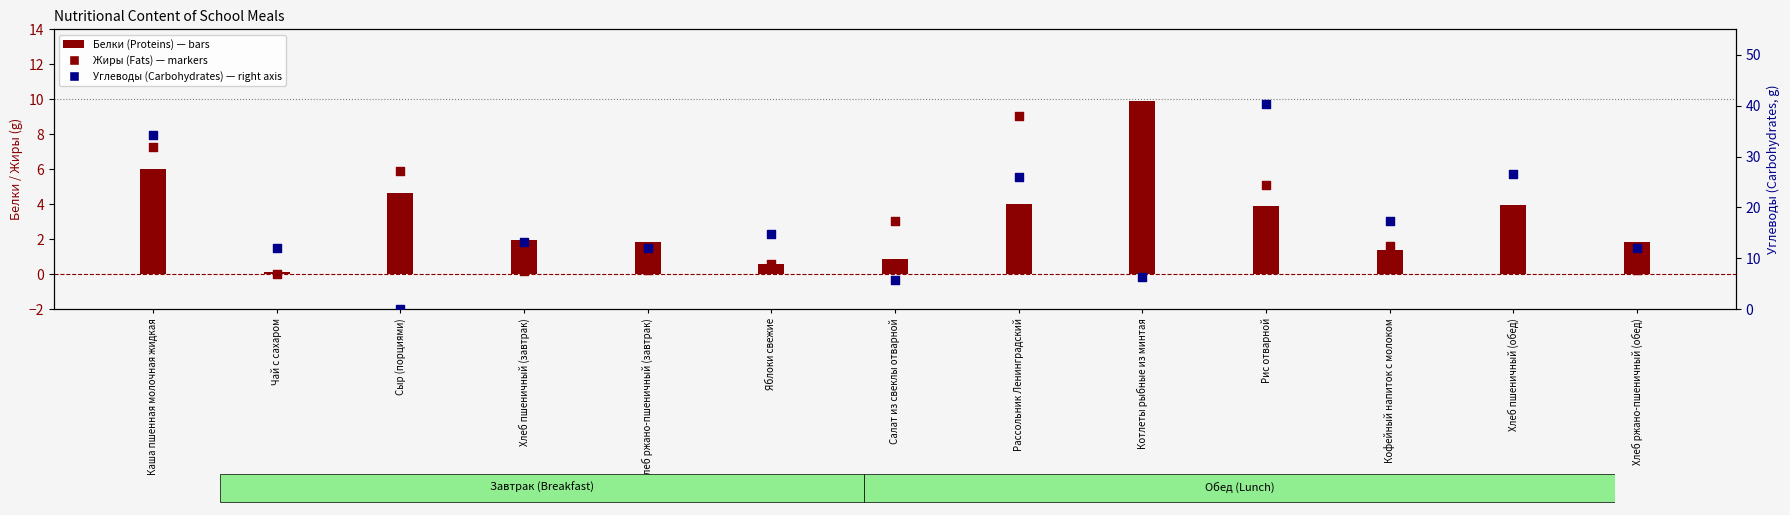

Which series has the widest spread of Y values?

Углеводы (Carbohydrates)